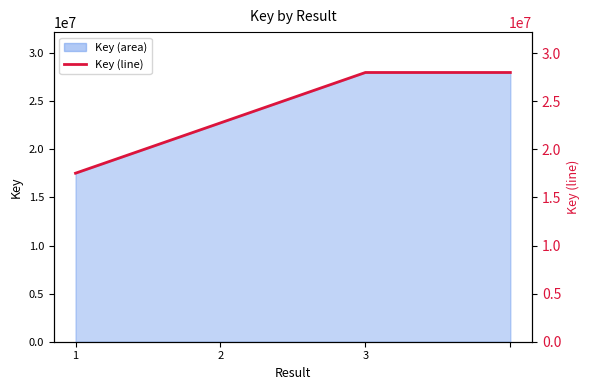

List the labels in order of value, smallest first.

1, 2, 3, 3